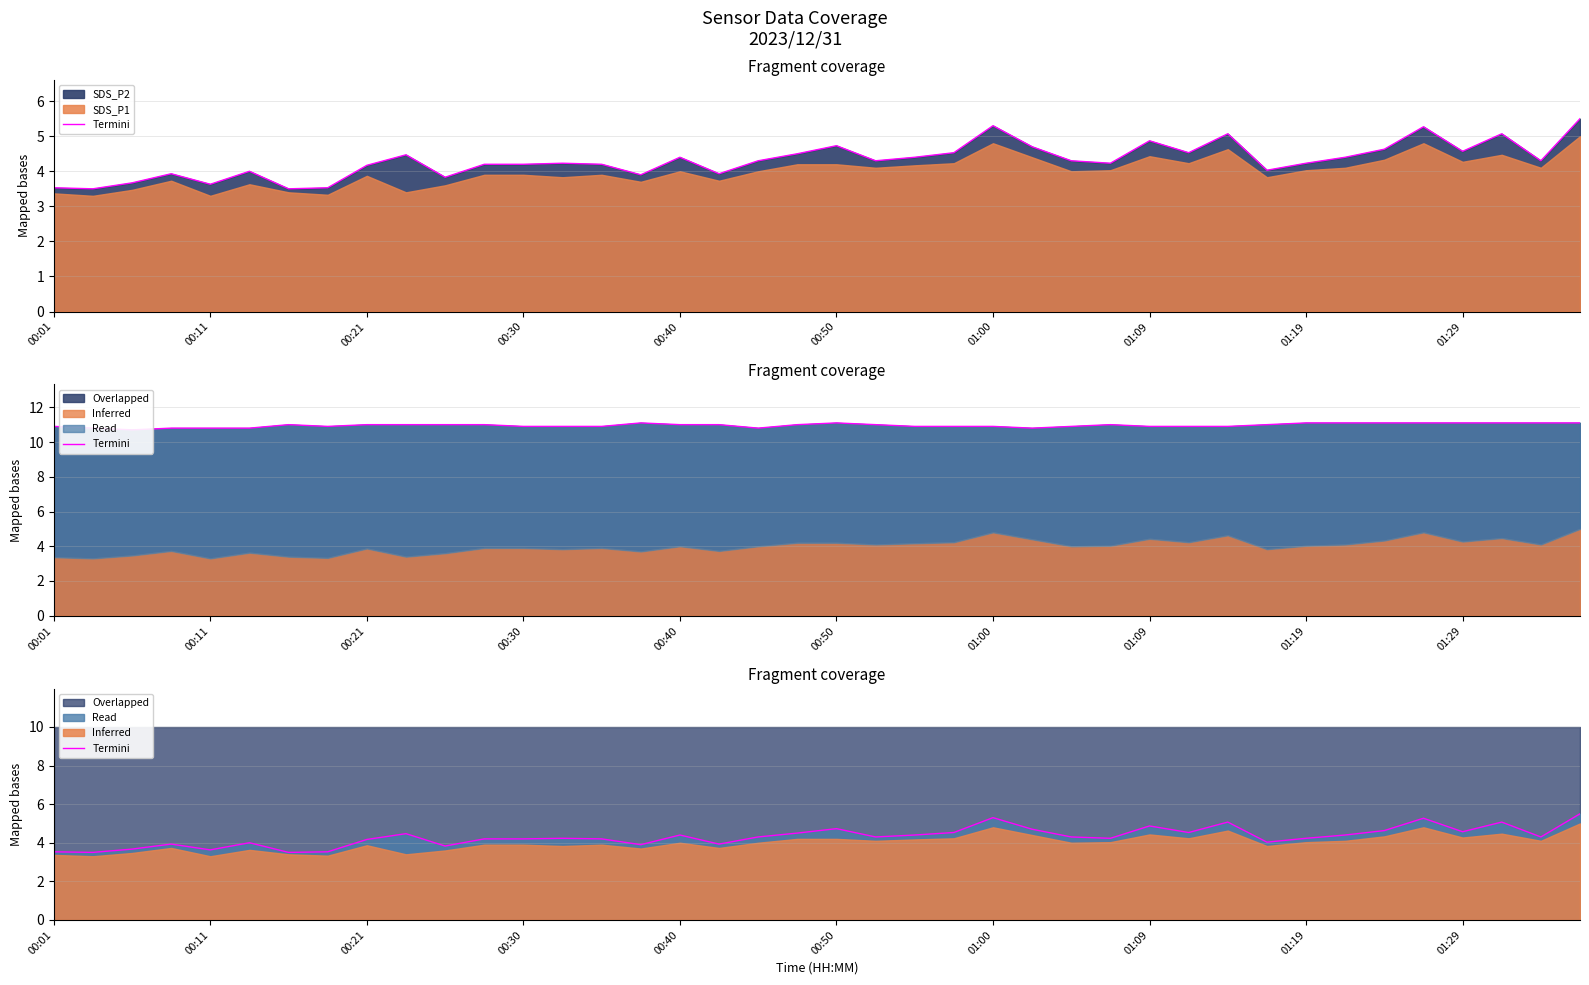

Rank the categories by value from highest to lowest.

39, 24, 35, 30, 37, 28, 20, 25, 34, 36, 23, 29, 19, 01:29, 16, 22, 33, 18, 21, 26, 38, 13, 27, 32, 11, 12, 14, 01:19, 31, 00:50, 00:30, 17, 15, 10, 00:21, 00:40, 00:01, 01:09, 00:11, 01:00